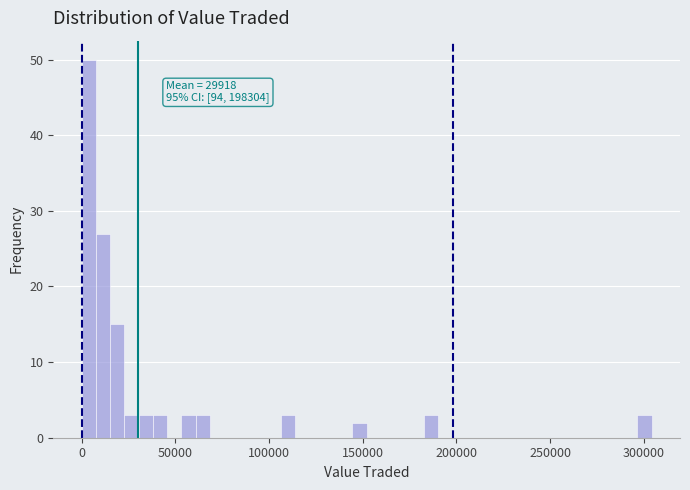

Around what value on the x-axis is the tallest bar? Give the approximate position of its centre, as read against the axis.

5000